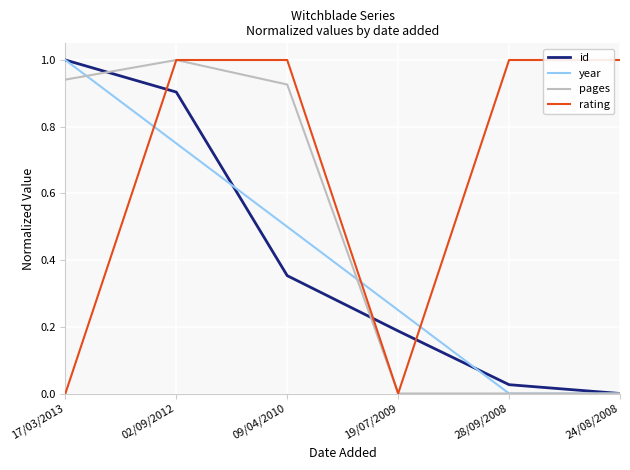

At 09/04/2010, list the series in order from smallest to largest.

id, year, pages, rating